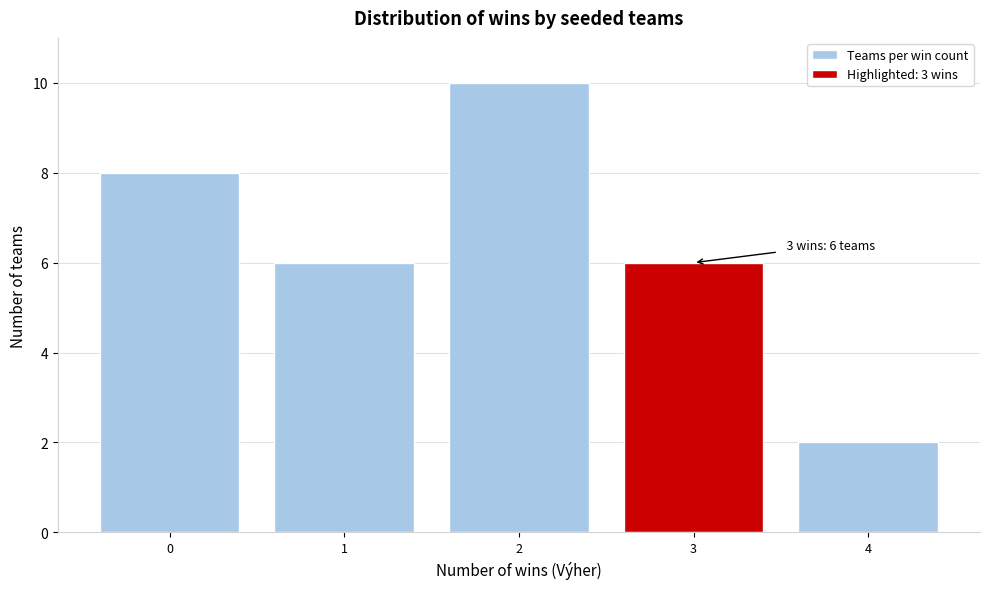

Reading left to right, what are all the values shown in this chart?

0=8	1=6	2=10	3=6	4=2